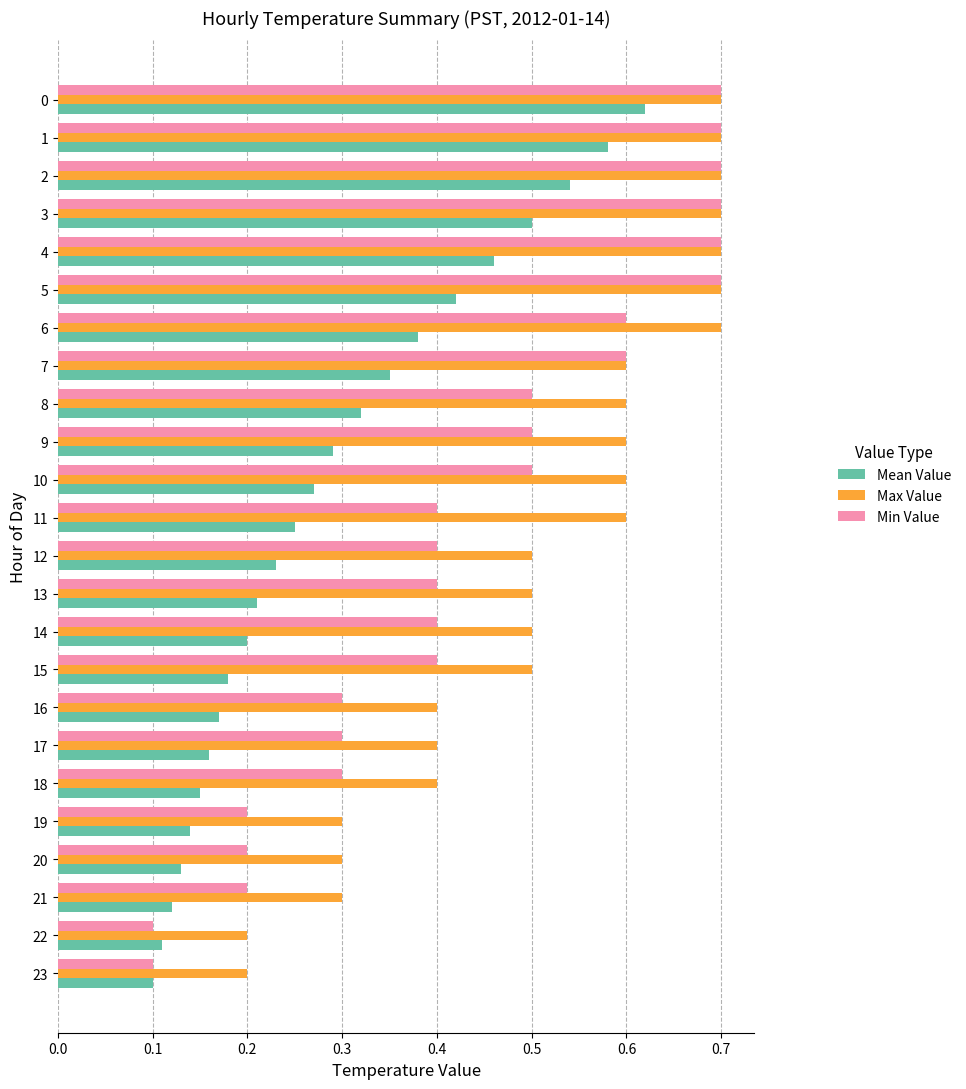

Rank the series at 10 from lowest to highest value.

Mean Value, Min Value, Max Value